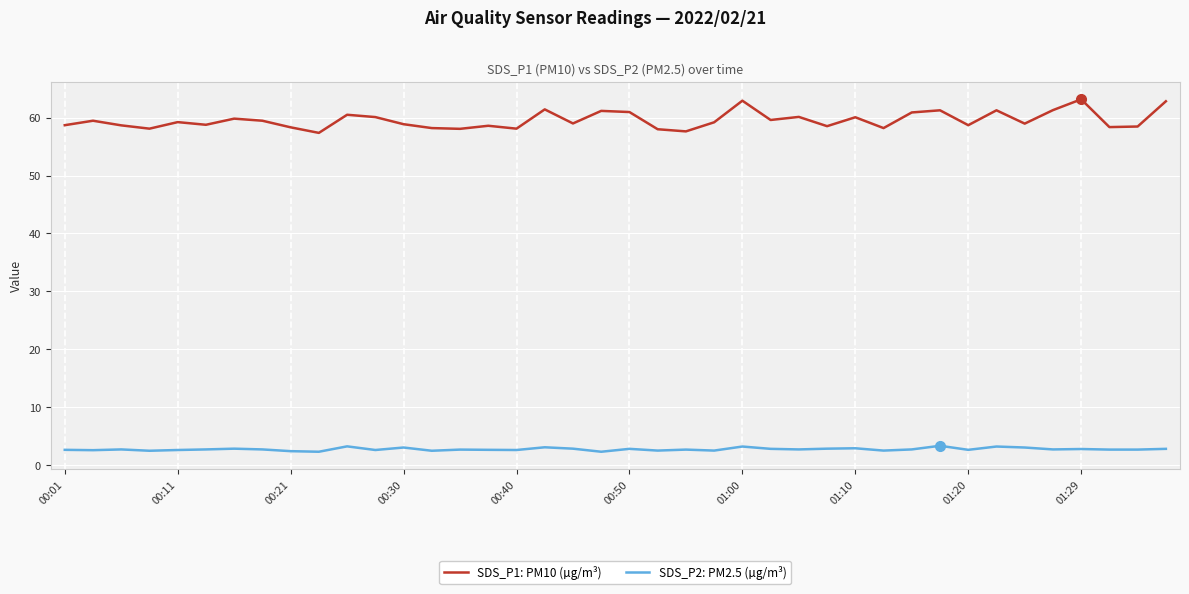

What are all the series names shown in the legend?

SDS_P1: PM10 (µg/m³), SDS_P2: PM2.5 (µg/m³)